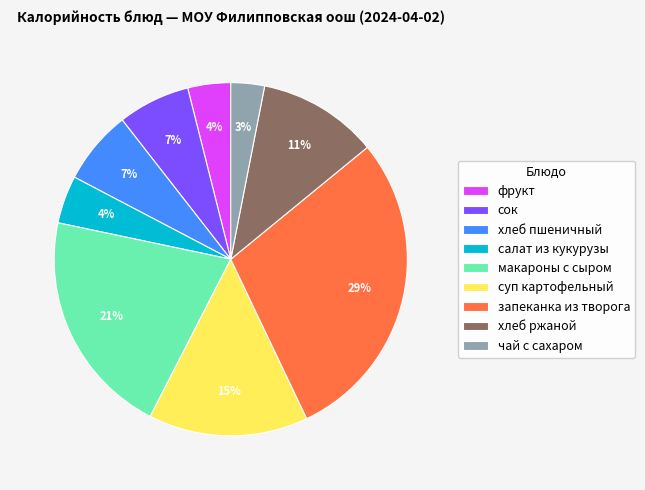

Between салат из кукурузы and запеканка из творога, which is larger?

запеканка из творога